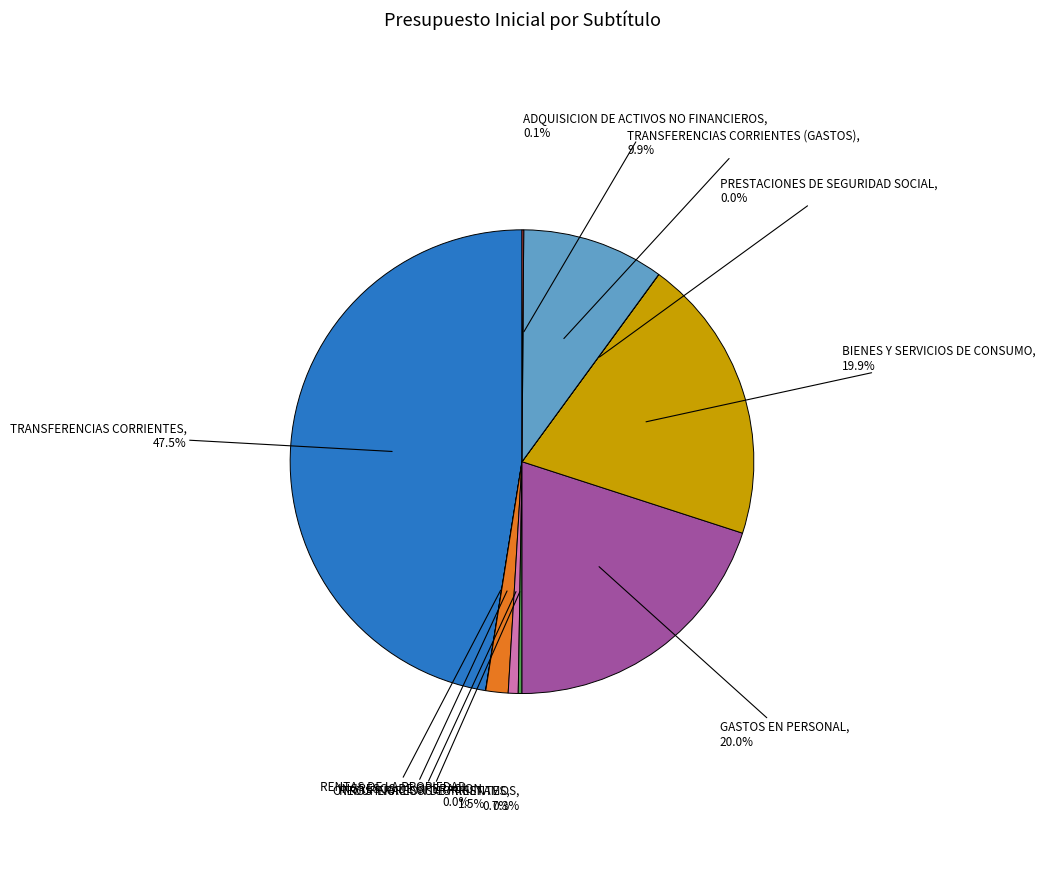

Is there a majority slice in this chart?

No